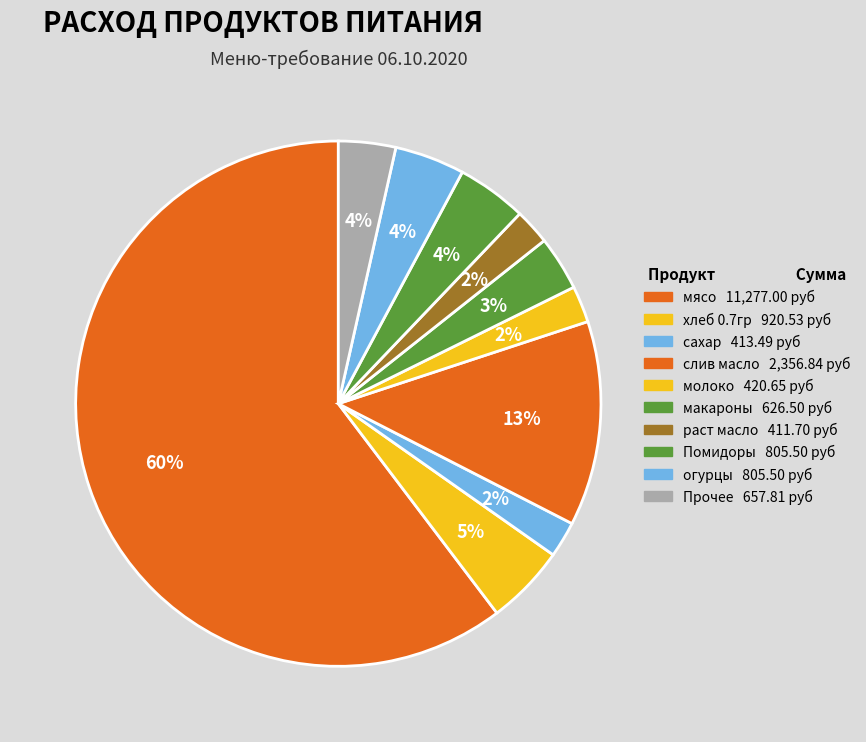

How many slices are in this pie chart?

10